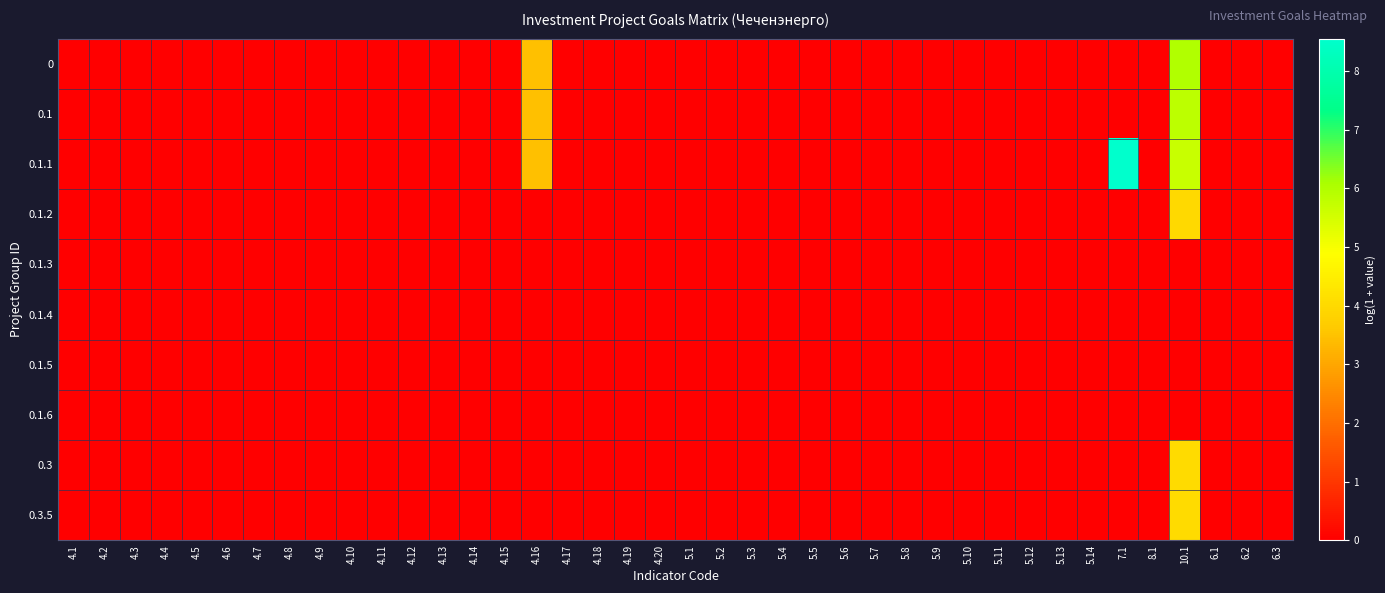

Rank the series at 5.8 from highest to lowest value.

0, 0.1, 0.1.1, 0.1.2, 0.1.3, 0.1.4, 0.1.5, 0.1.6, 0.3, 0.3.5